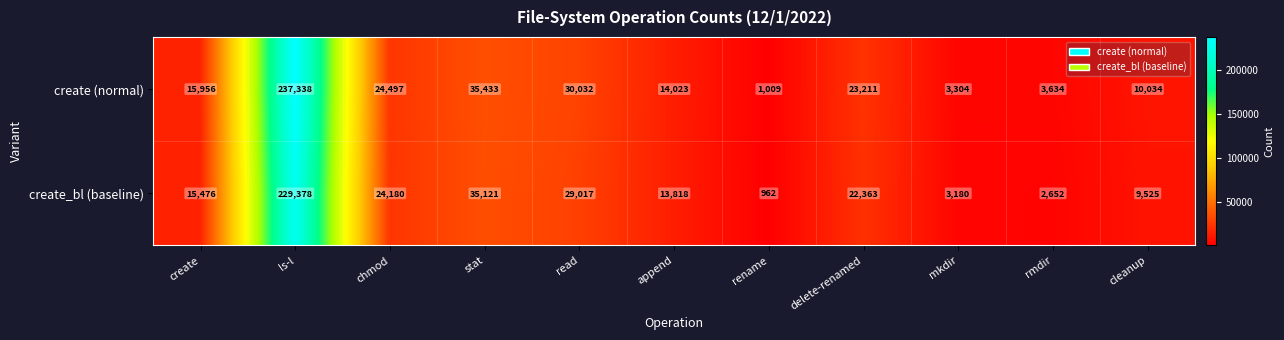

What is the sum of the create_bl (baseline) values at append and cleanup?

23343